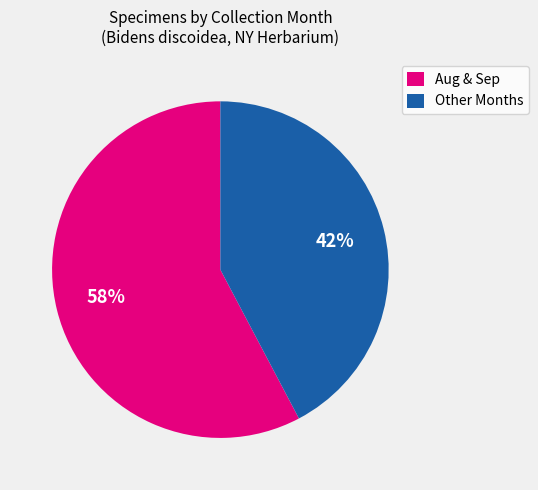

Is there a majority slice in this chart?

Yes